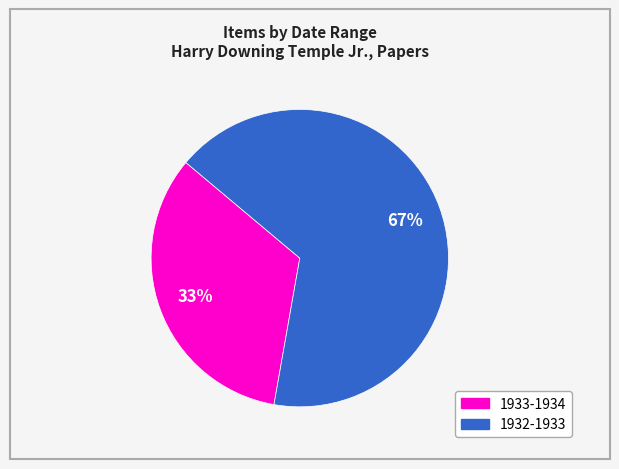

Is there a majority slice in this chart?

Yes